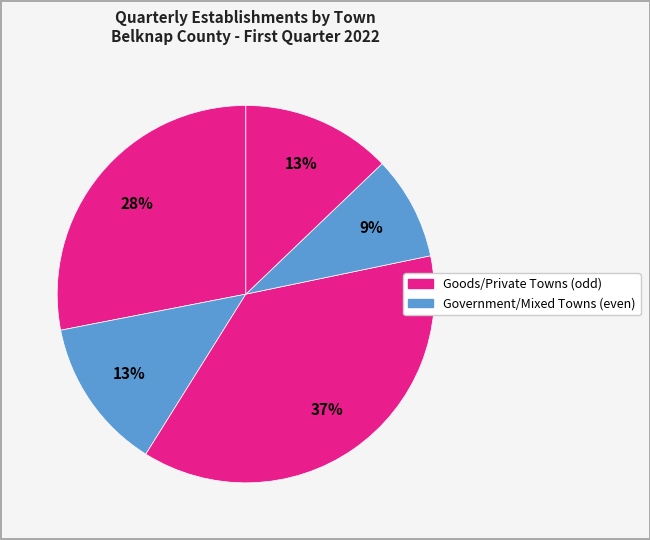

How many segments does this pie chart have?

5